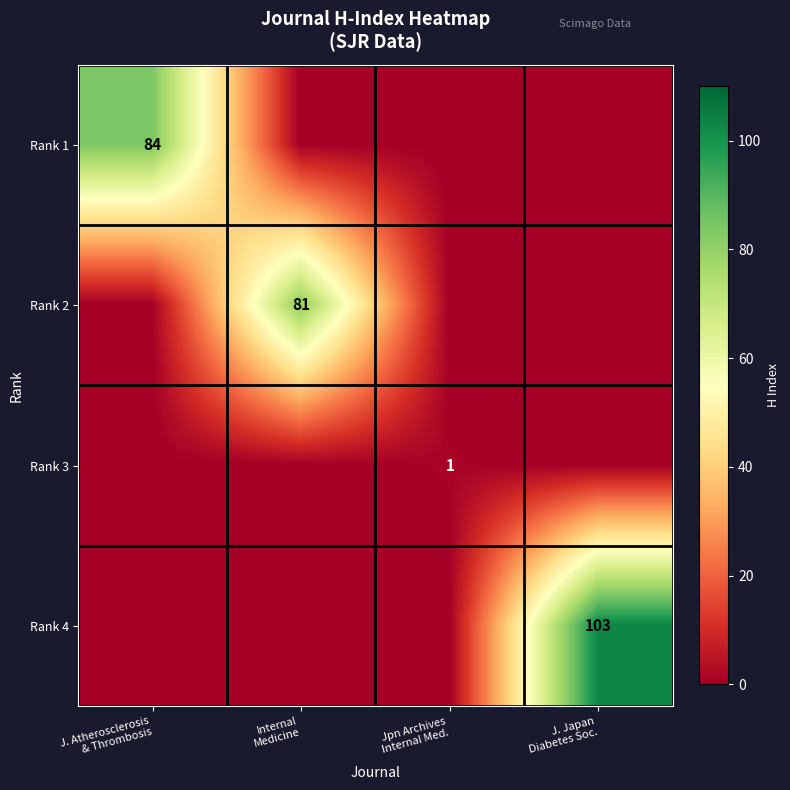

Is it true that Rank 4 equals -57 at Internal Medicine?

False